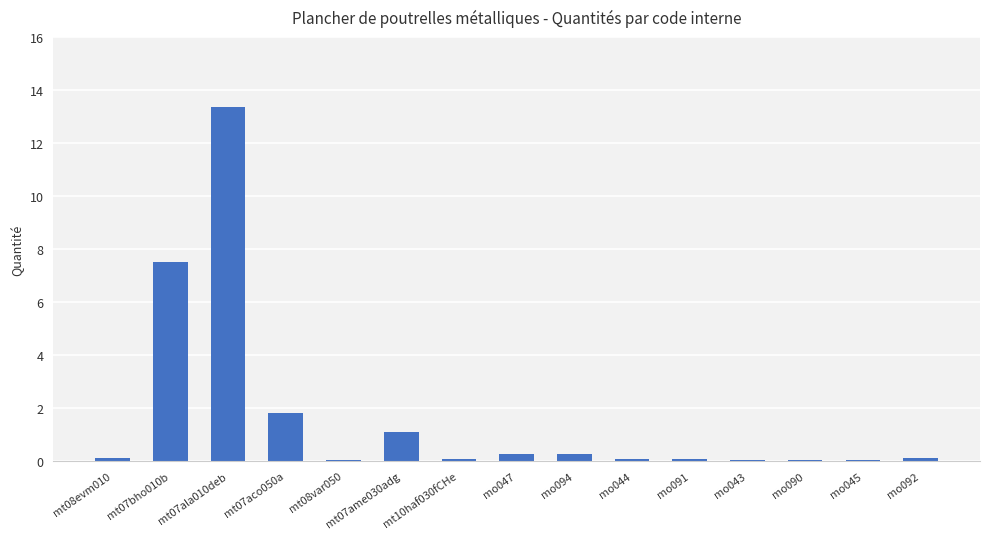

Approximately how many times larger is the value at mt07aco050a compared to mt07ame030adg?

1.6